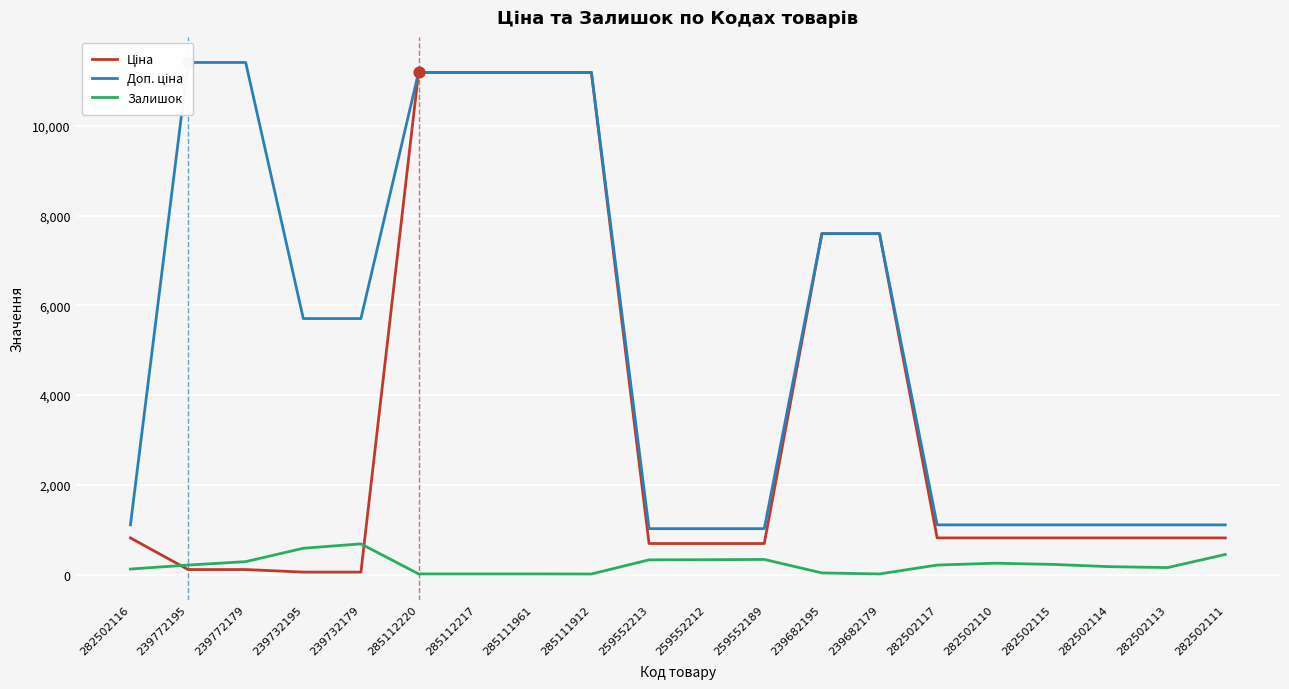

Which series has the largest total across all categories?

Доп. ціна